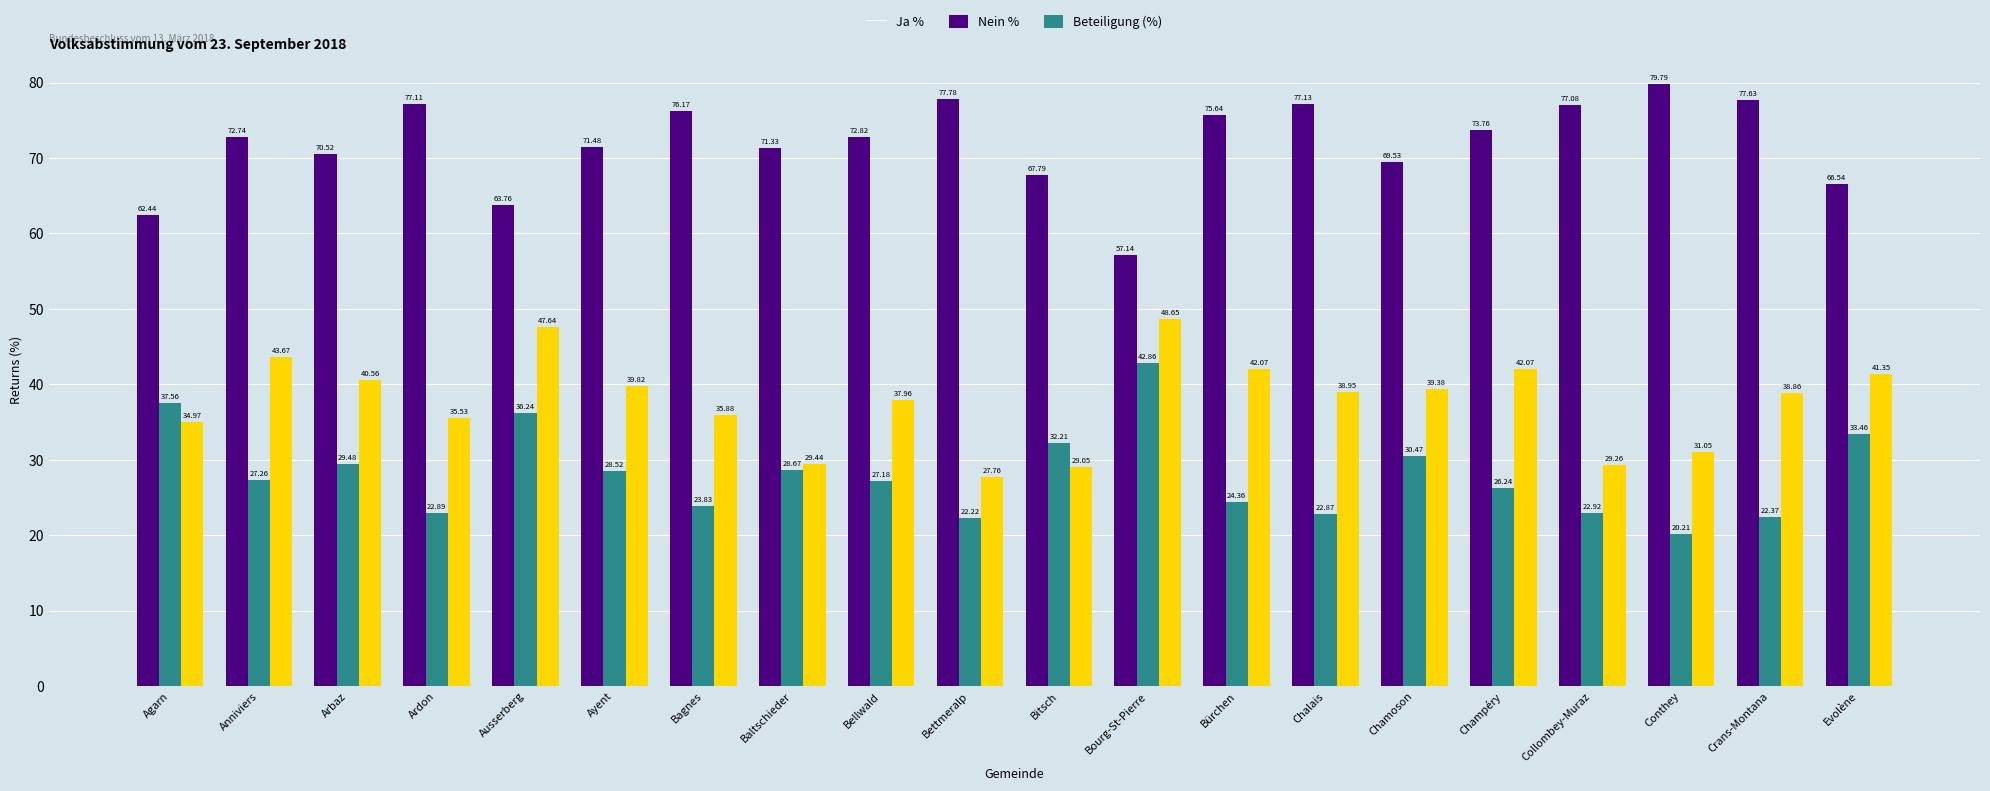

What are all the series names shown in the legend?

Ja %, Nein %, Beteiligung (%)